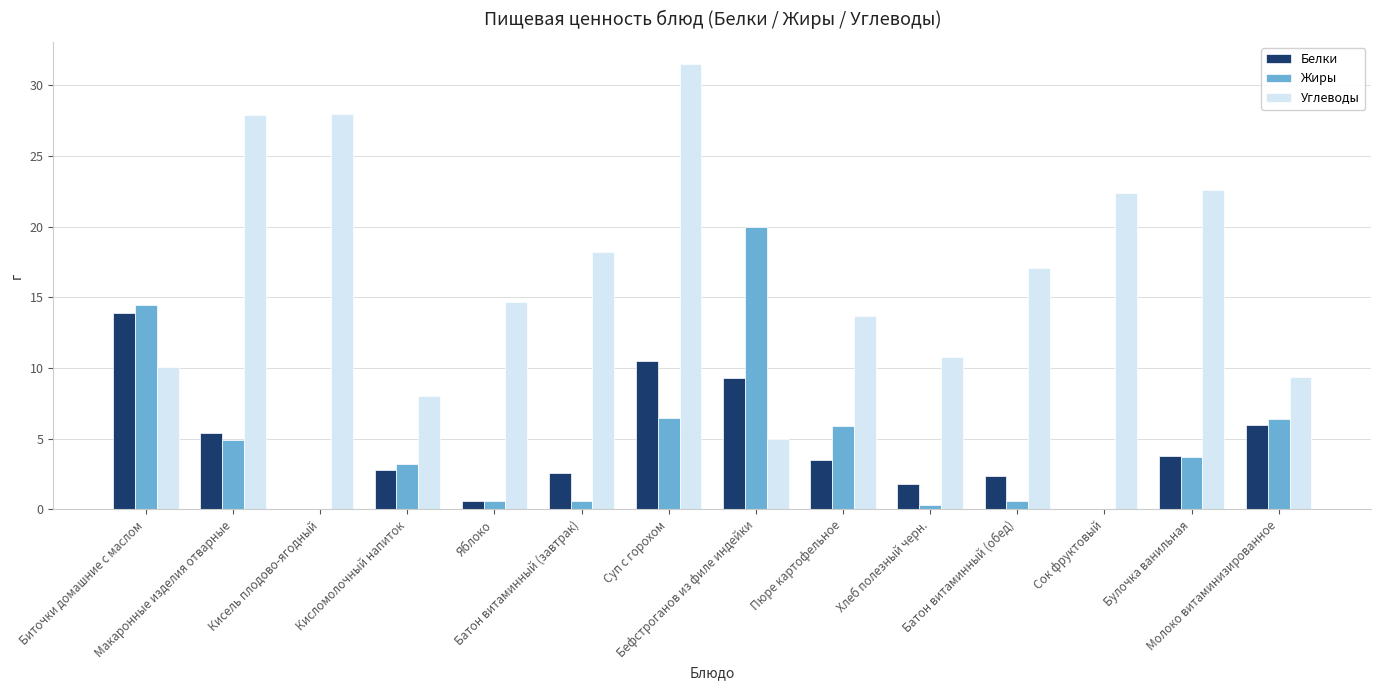

Which series has the largest total across all categories?

Углеводы